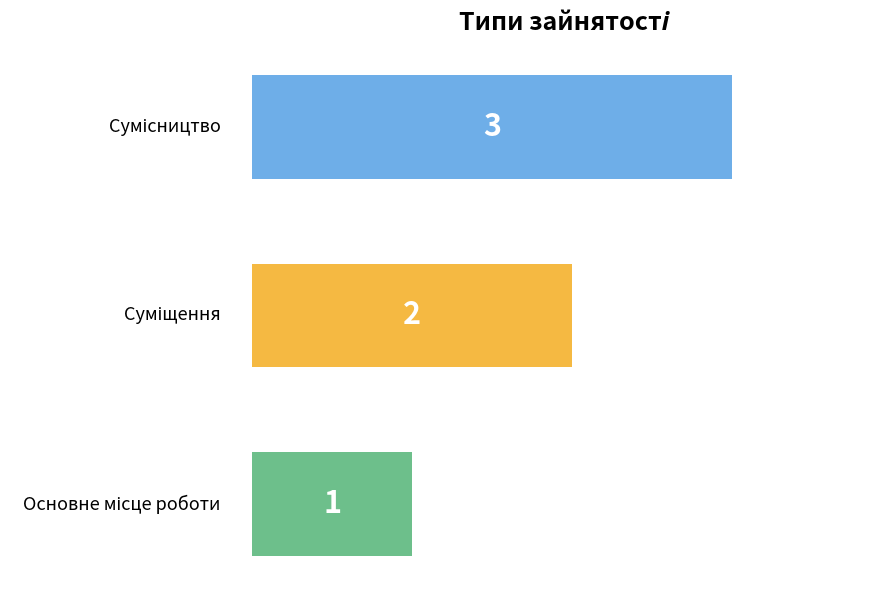

How many bars are there in total?

3